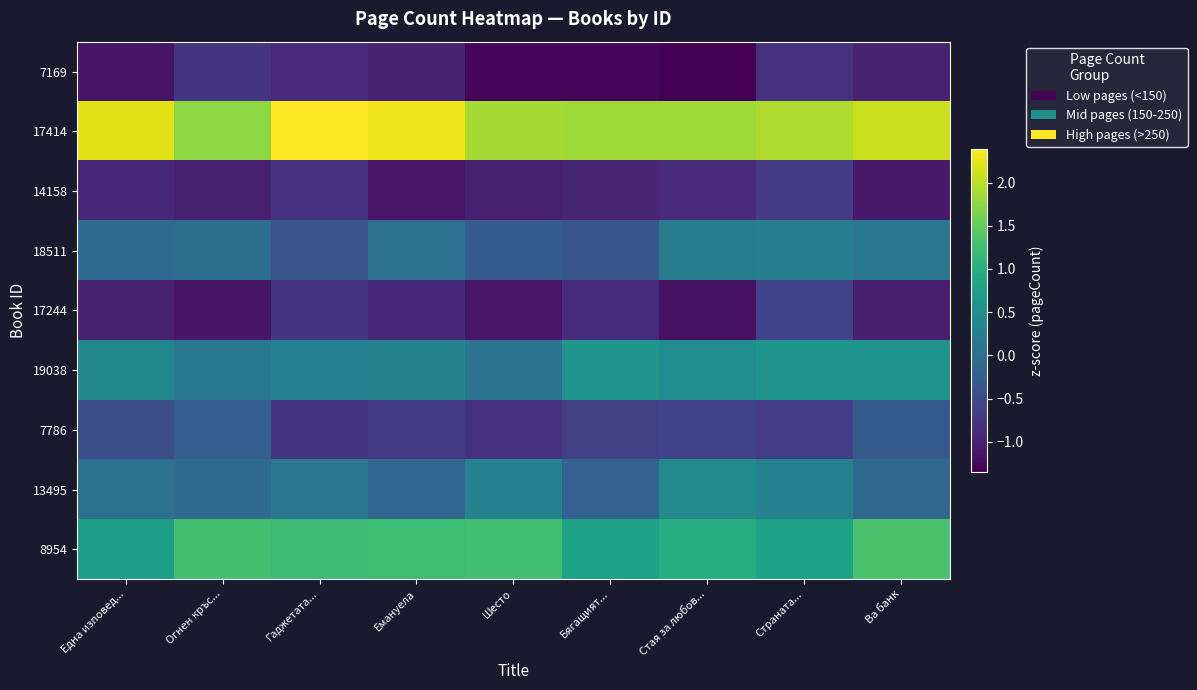

Reading right to left, what are all the values shown in this chart?

7169: Ва банк=-1.0	Страната...=-0.8	Стая за любов...=-1.3	Бягащият...=-1.3	Шесто=-1.3	Емануела=-1.0	Гаджетата...=-0.9	Огнен кръс...=-0.7	Една изповед...=-1.1
17414: Ва банк=2.1	Страната...=1.9	Стая за любов...=1.9	Бягащият...=1.9	Шесто=1.9	Емануела=2.3	Гаджетата...=2.4	Огнен кръс...=1.8	Една изповед...=2.2
14158: Ва банк=-1.1	Страната...=-0.7	Стая за любов...=-0.9	Бягащият...=-1.0	Шесто=-1.0	Емануела=-1.1	Гаджетата...=-0.8	Огнен кръс...=-1.0	Една изповед...=-0.9
18511: Ва банк=0.1	Страната...=0.3	Стая за любов...=0.2	Бягащият...=-0.3	Шесто=-0.3	Емануела=0.0	Гаджетата...=-0.4	Огнен кръс...=0.0	Една изповед...=-0.0
17244: Ва банк=-1.0	Страната...=-0.6	Стая за любов...=-1.2	Бягащият...=-0.9	Шесто=-1.1	Емануела=-0.9	Гаджетата...=-0.7	Огнен кръс...=-1.1	Една изповед...=-1.0
19038: Ва банк=0.6	Страната...=0.6	Стая за любов...=0.5	Бягащият...=0.6	Шесто=0.1	Емануела=0.3	Гаджетата...=0.3	Огнен кръс...=0.2	Една изповед...=0.4
7786: Ва банк=-0.3	Страната...=-0.7	Стая за любов...=-0.6	Бягащият...=-0.6	Шесто=-0.8	Емануела=-0.7	Гаджетата...=-0.8	Огнен кръс...=-0.2	Една изповед...=-0.4
13495: Ва банк=-0.1	Страната...=0.3	Стая за любов...=0.4	Бягащият...=-0.2	Шесто=0.3	Емануела=-0.1	Гаджетата...=0.1	Огнен кръс...=-0.0	Една изповед...=0.0
8954: Ва банк=1.3	Страната...=0.8	Стая за любов...=1.0	Бягащият...=0.8	Шесто=1.3	Емануела=1.2	Гаджетата...=1.2	Огнен кръс...=1.3	Една изповед...=0.7